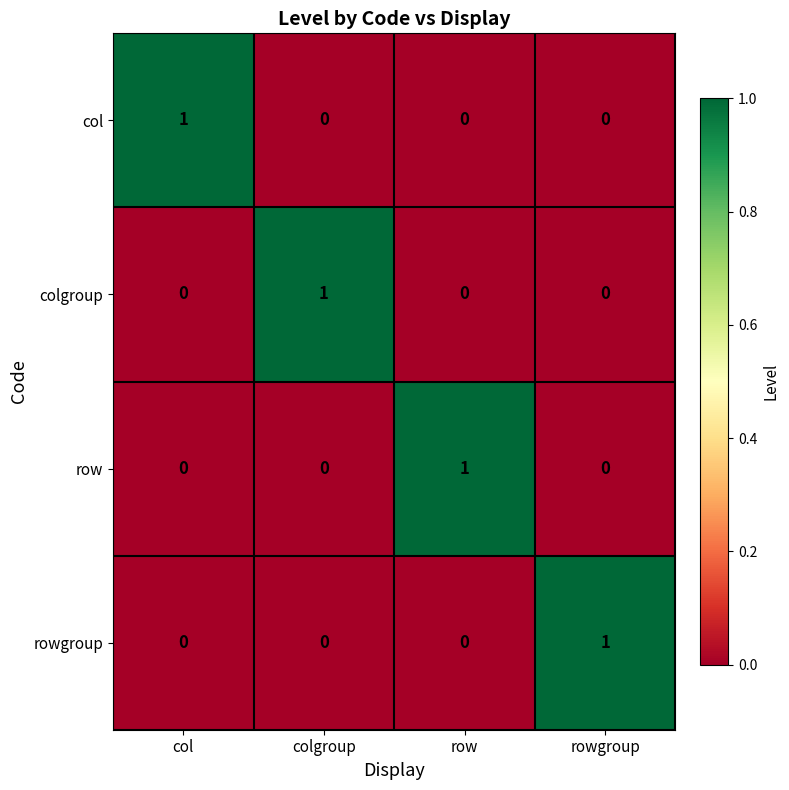

How many row values are between 0 and 1?

4